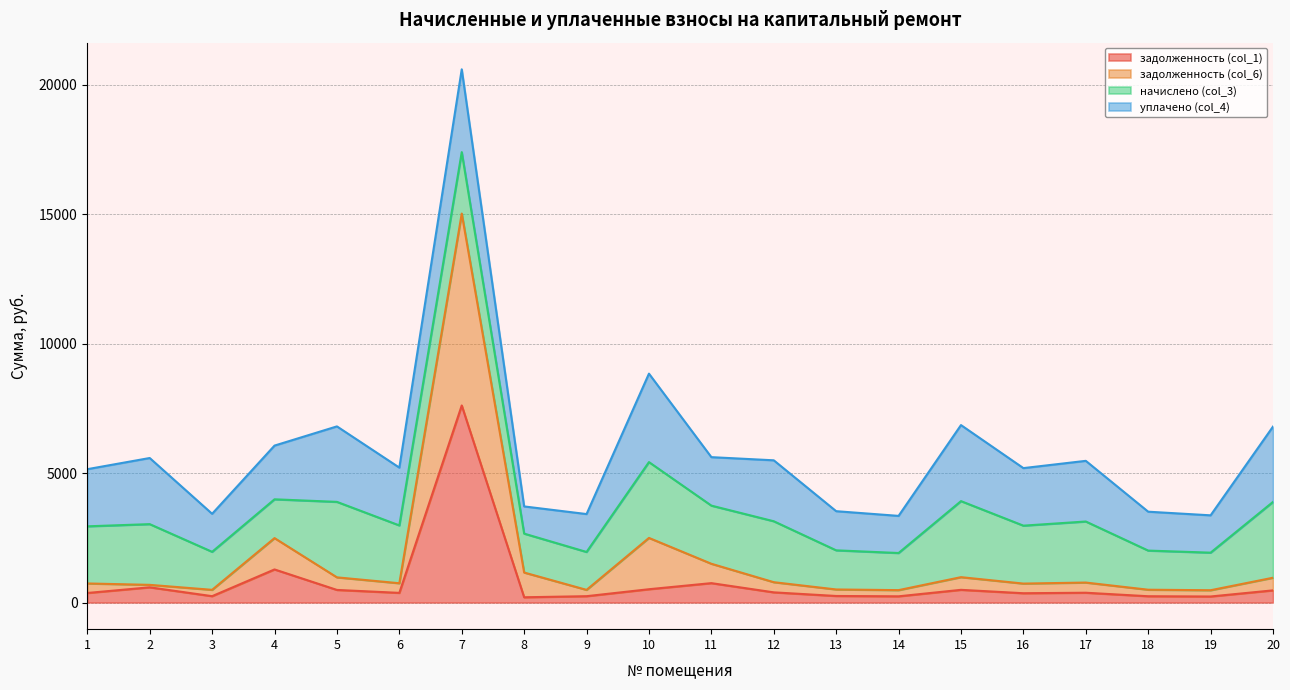

Does the chart display data point markers on the line(s)?

No